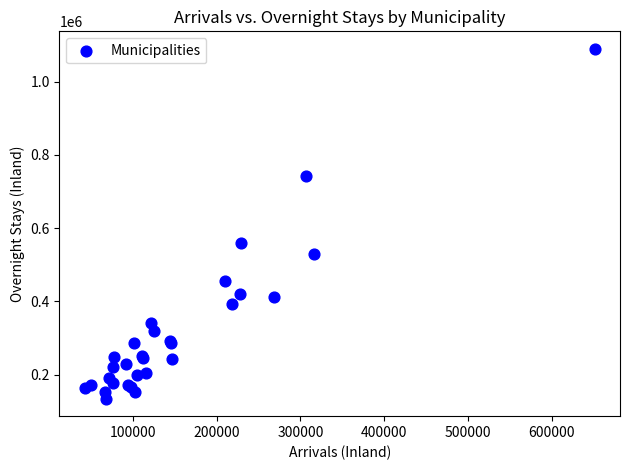

What Y value in the scatter plot is closest to 612069?

558194